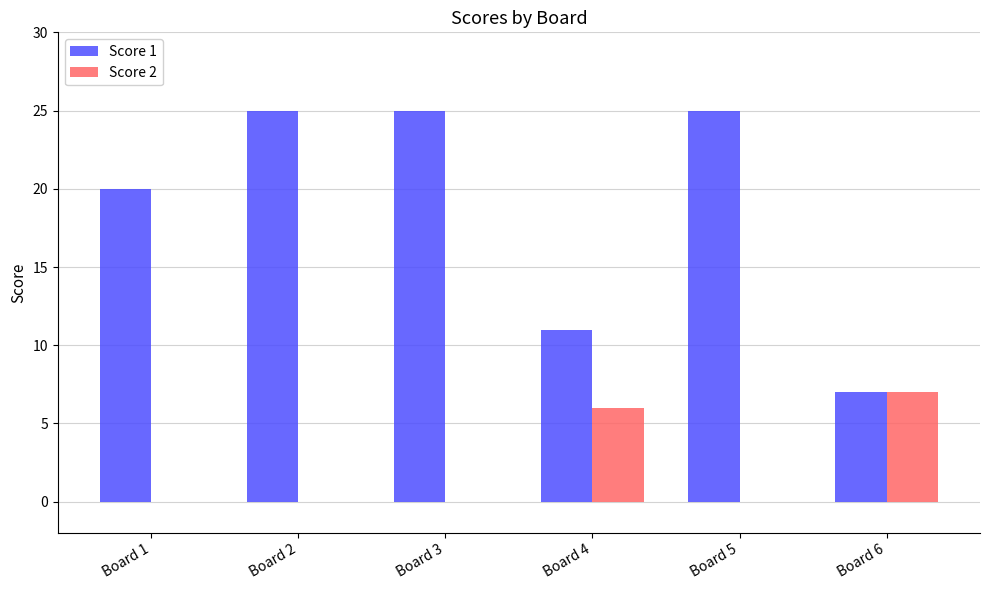

What is the total value across all series at Board 4?

17